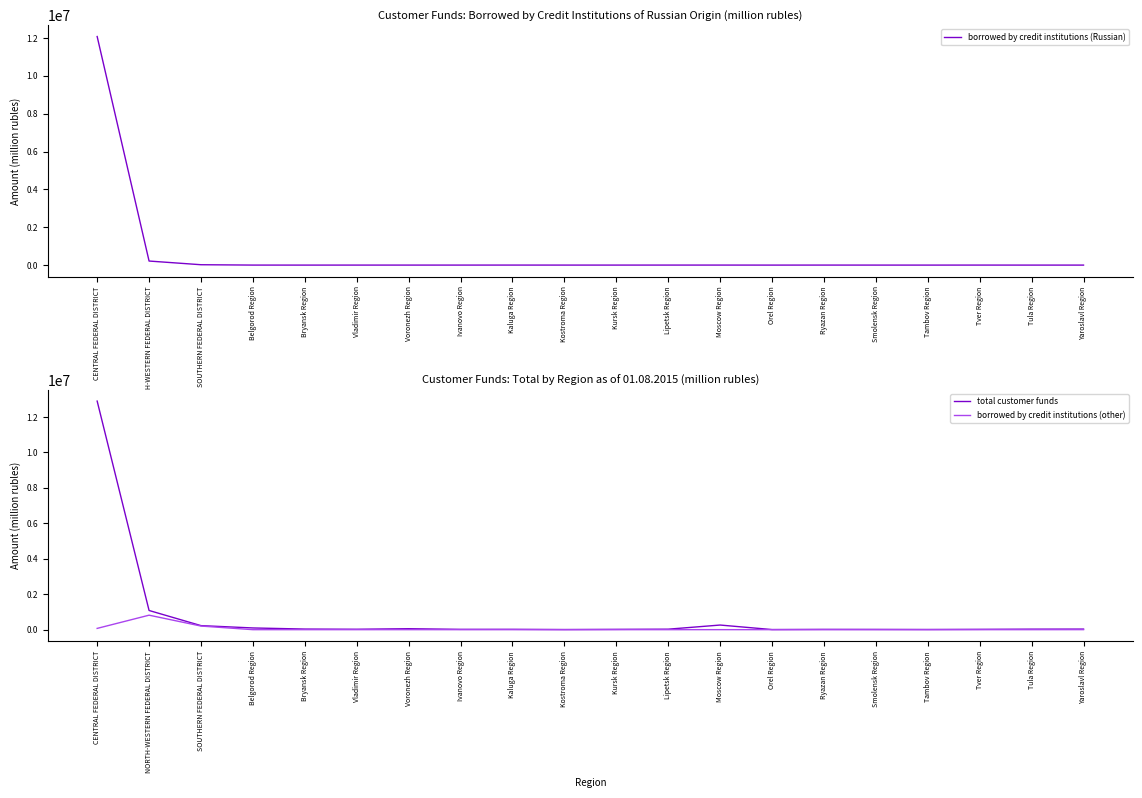

True or false: borrowed by credit institutions (Russian) and total customer funds cross at least once.

False